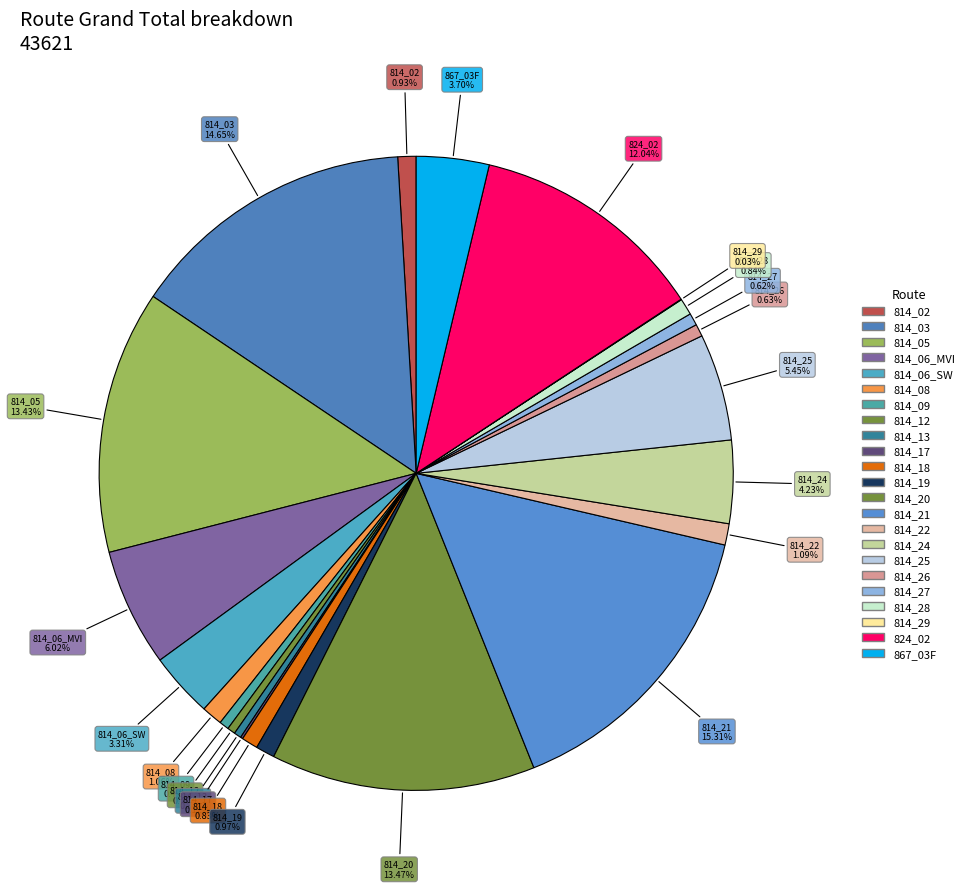

Is the sum of 814_19 and 814_17 greater than half?

No